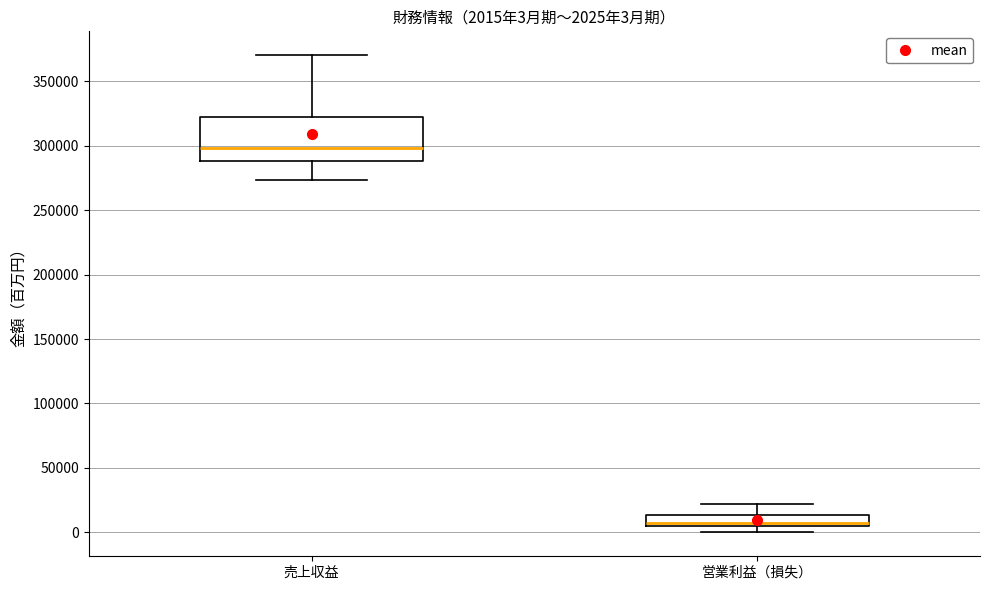

Which box's median line is the lowest?

営業利益（損失）